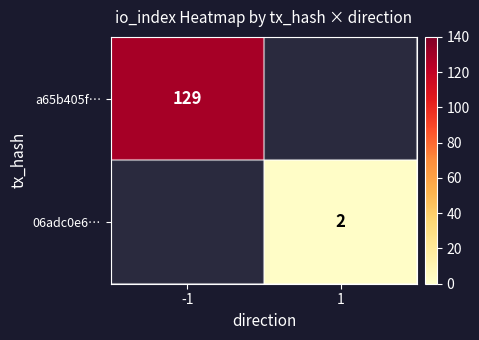

What is the maximum value shown in the chart?

129.0